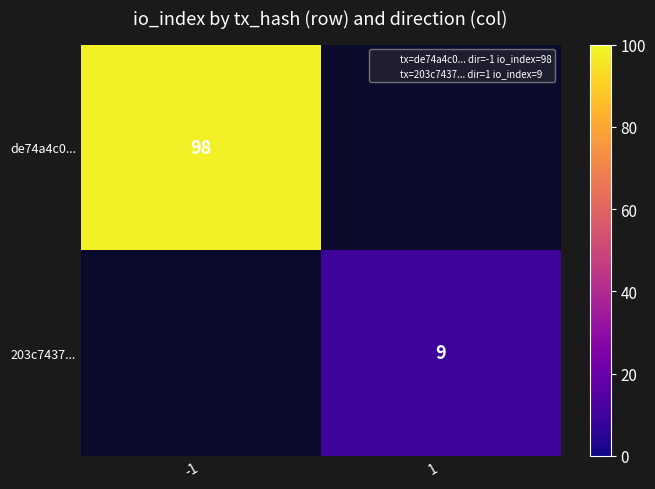

Count the number of data series in this chart.

2